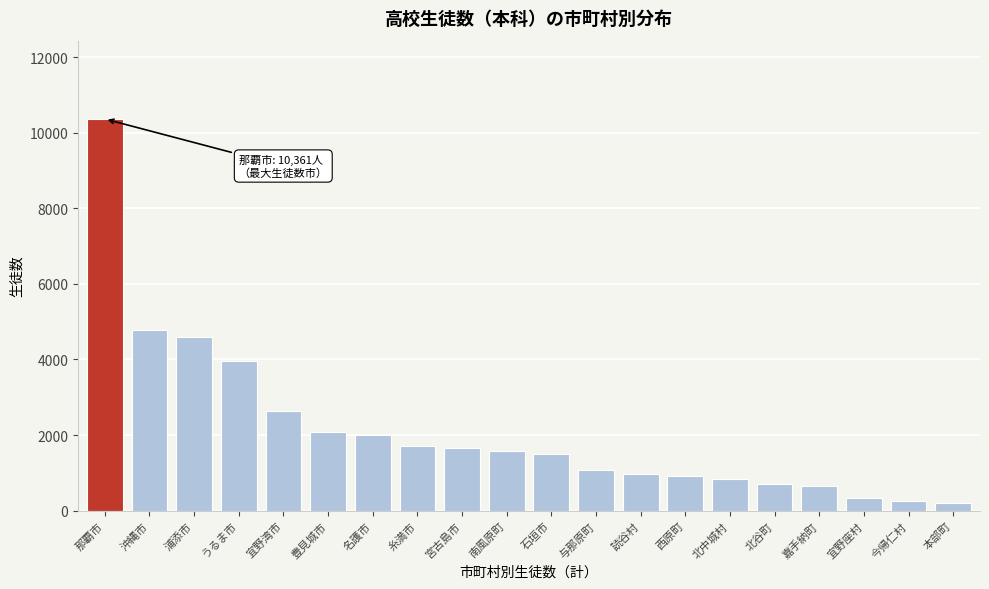

What is the difference between the maximum and minimum values?

10162